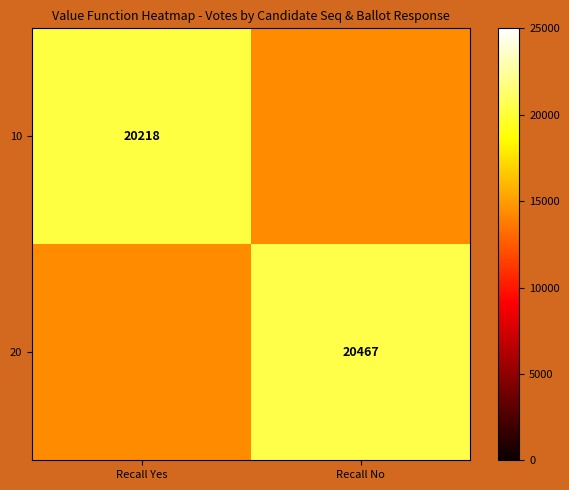

Is it true that 20 equals 20467 at Recall No?

True